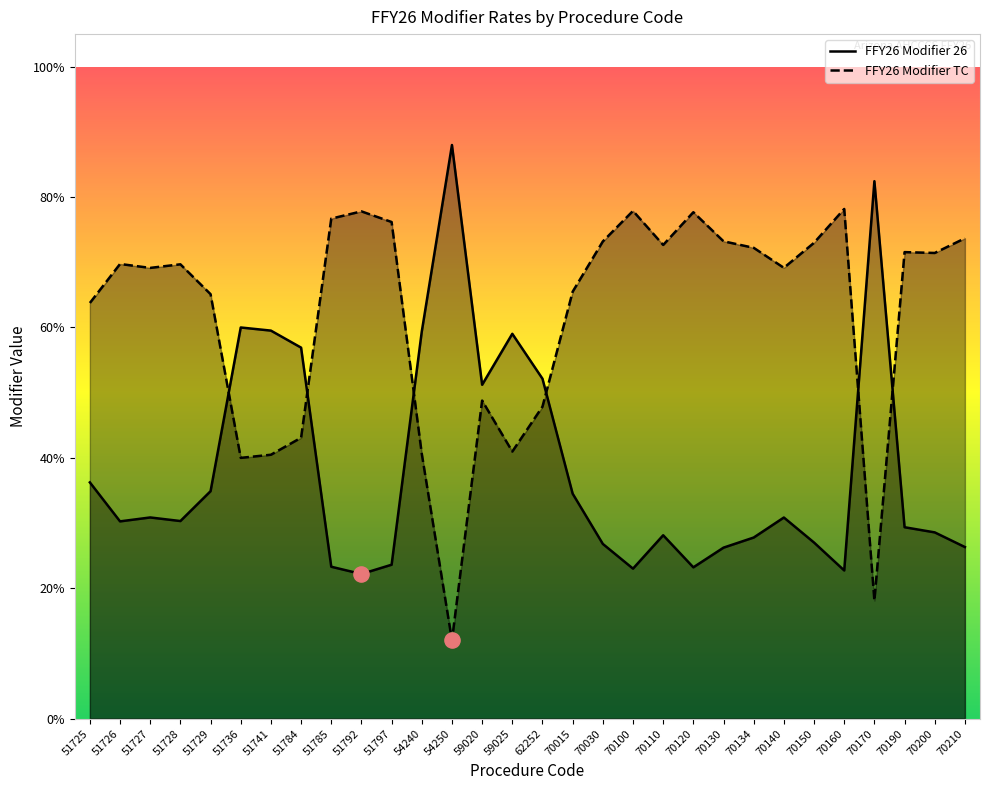

What are all the series names shown in the legend?

FFY26 Modifier 26, FFY26 Modifier TC